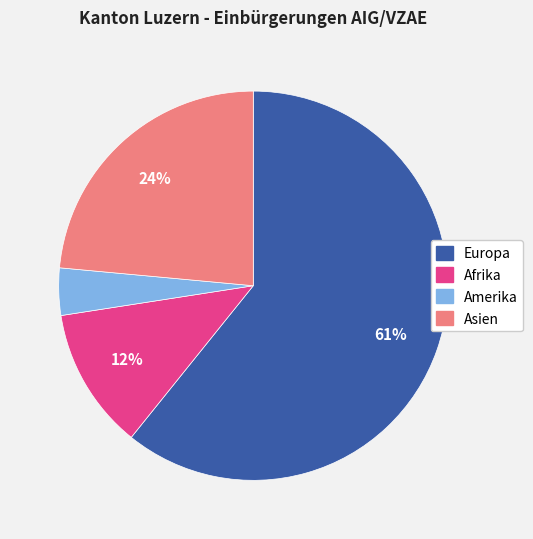

Is there any slice that represents more than half of the pie?

Yes